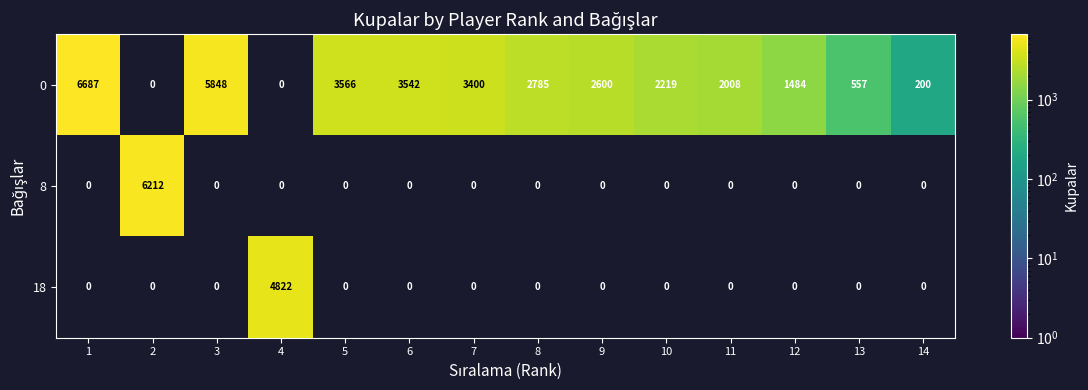

Where does the row_0 series first go above 3400?

1